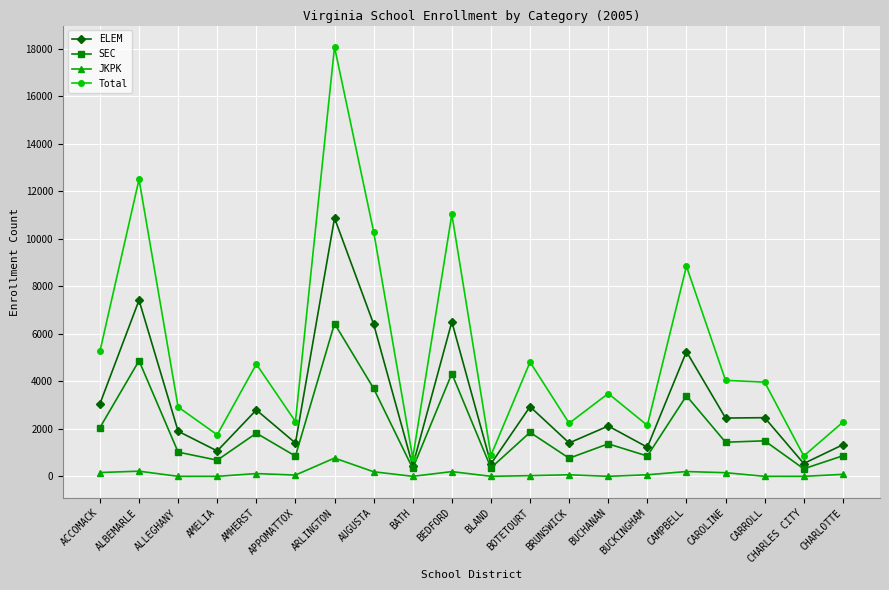

True or false: SEC has a value of 2192.5 at ALBEMARLE.

False